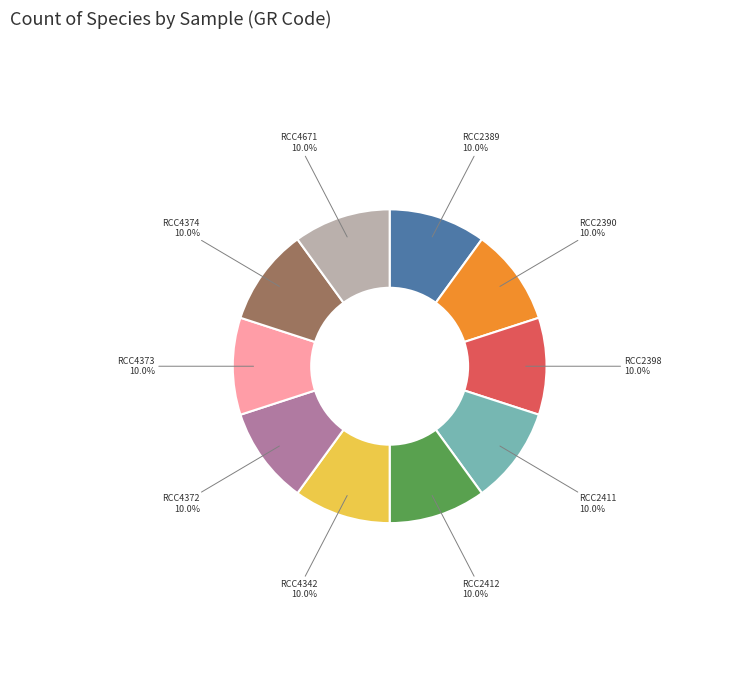

How many segments does this pie chart have?

10